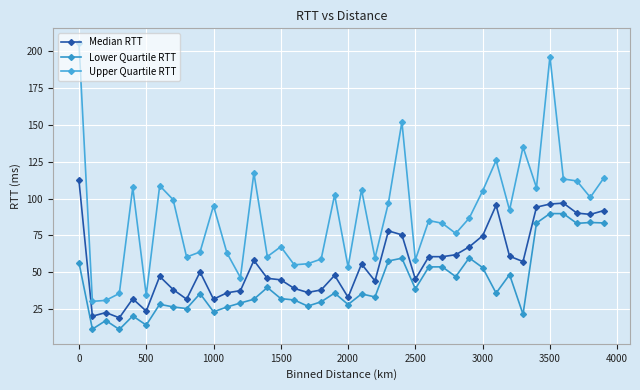

True or false: Lower Quartile RTT and Upper Quartile RTT intersect in this chart.

False